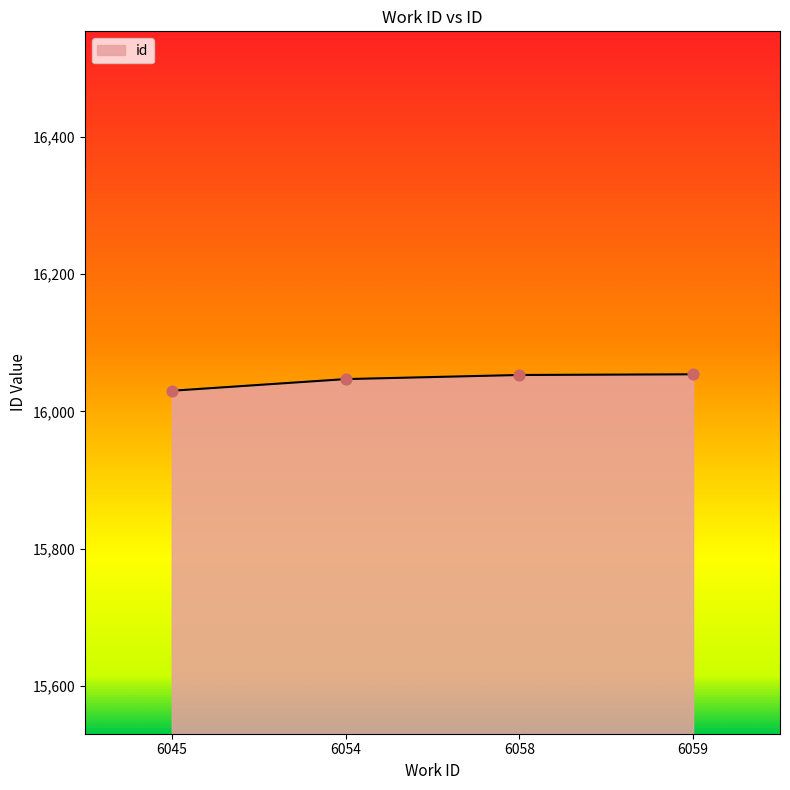

What is the ratio of the value at 6054 to the value at 6059?

1.0